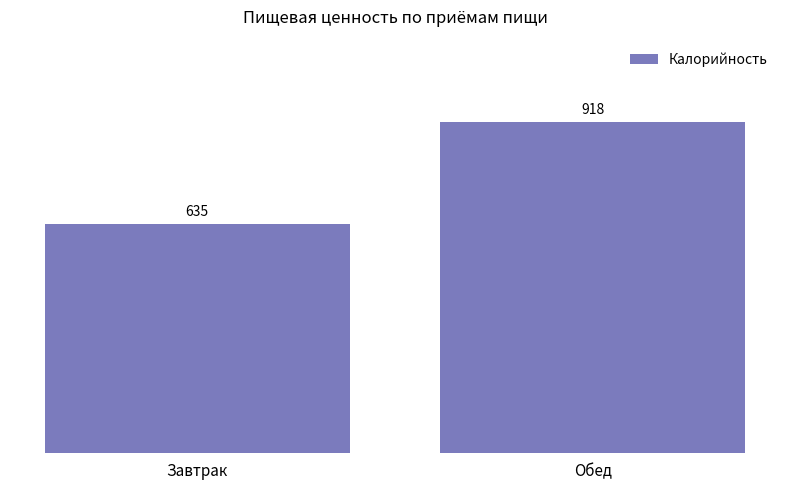

What is the sum of all values?

1553